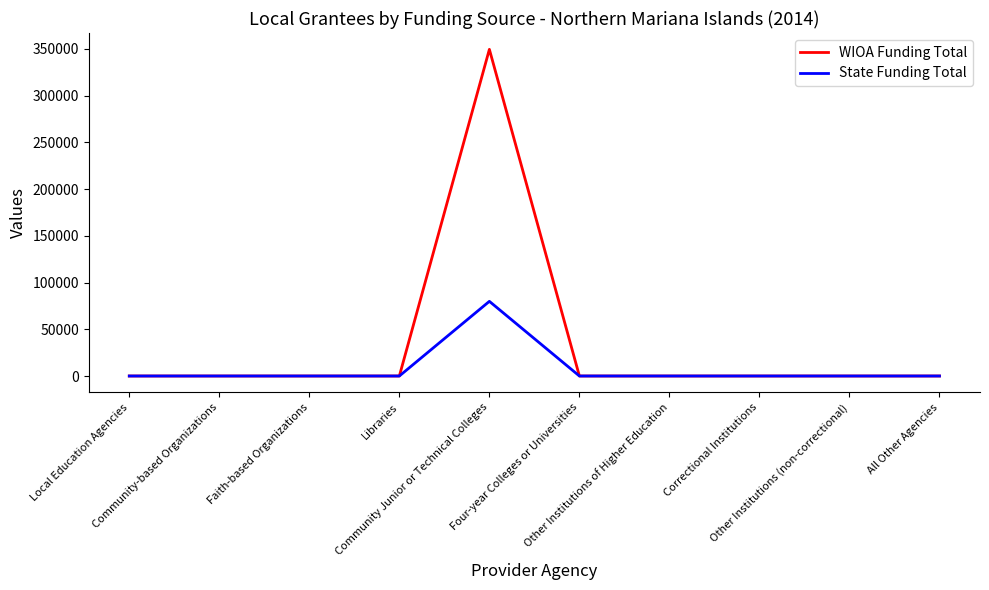

Which series has the largest total across all categories?

WIOA Funding Total